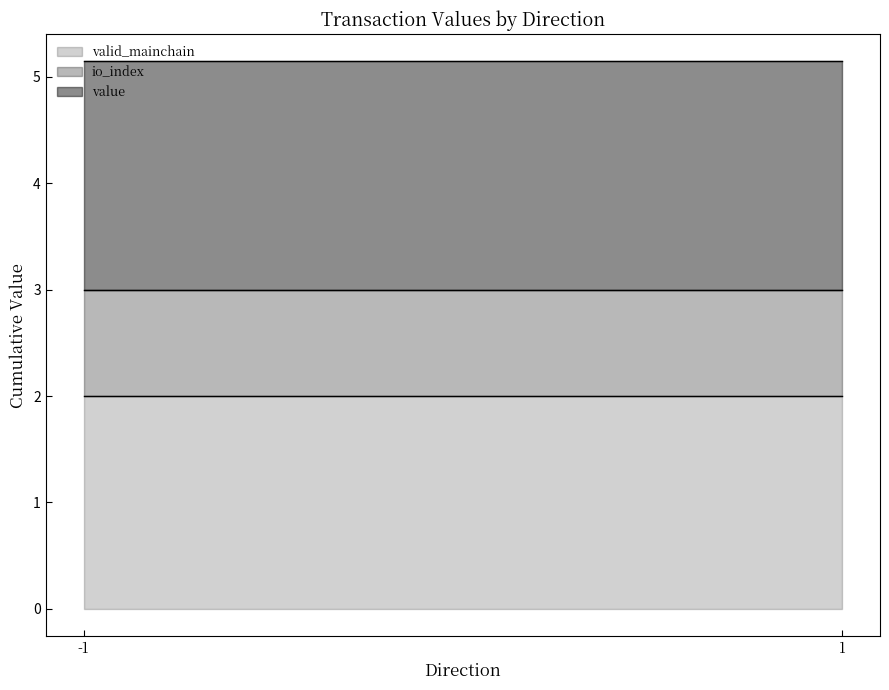

What is the total value across all series at 1?

5.1